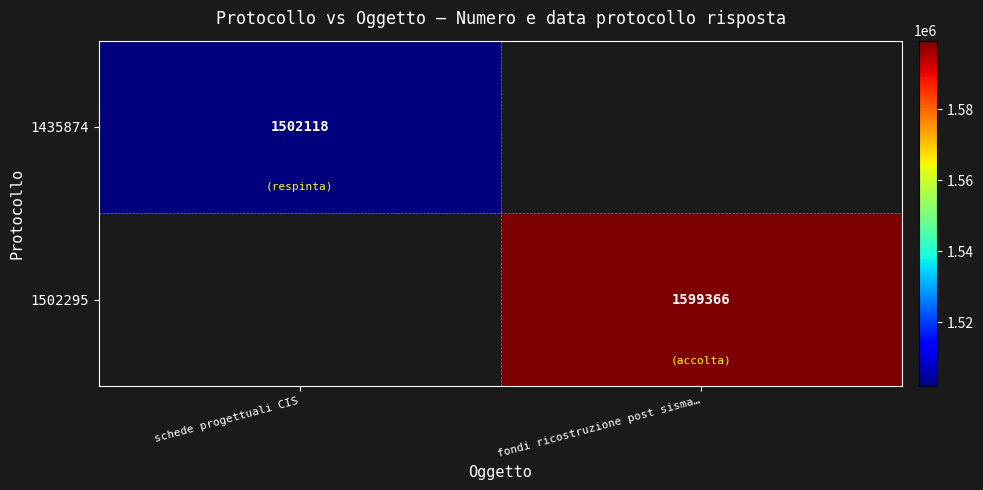

The value of 1435874 at schede progettuali CIS is 1008558.2. True or false?

False